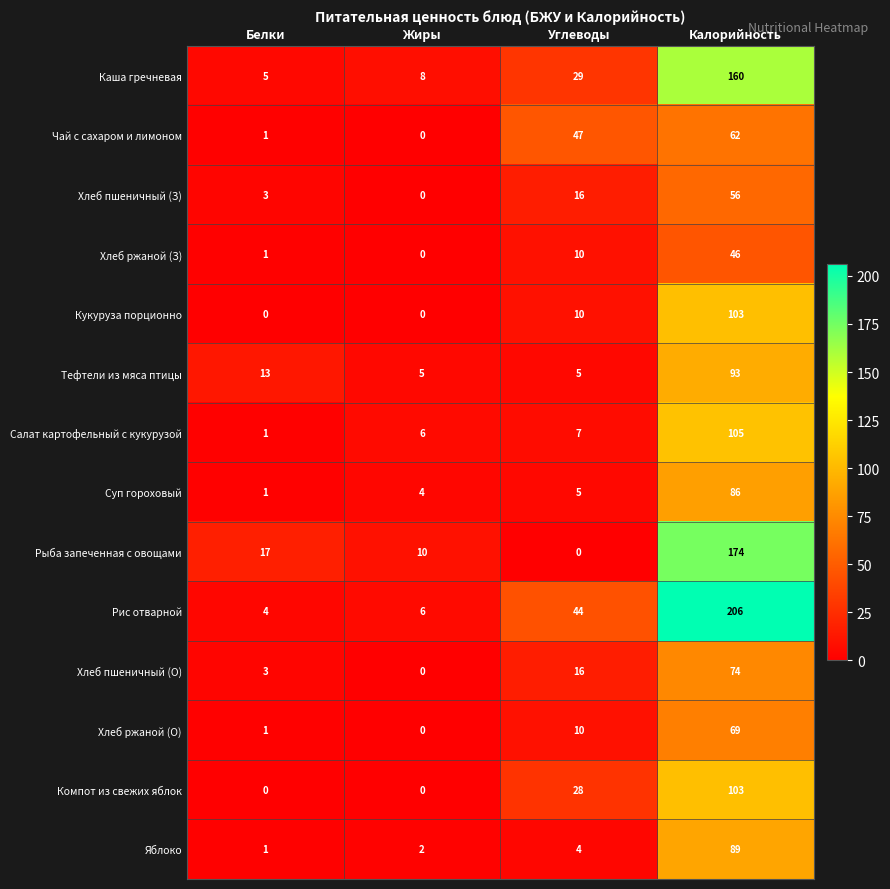

How many categories are shown in the chart?

4